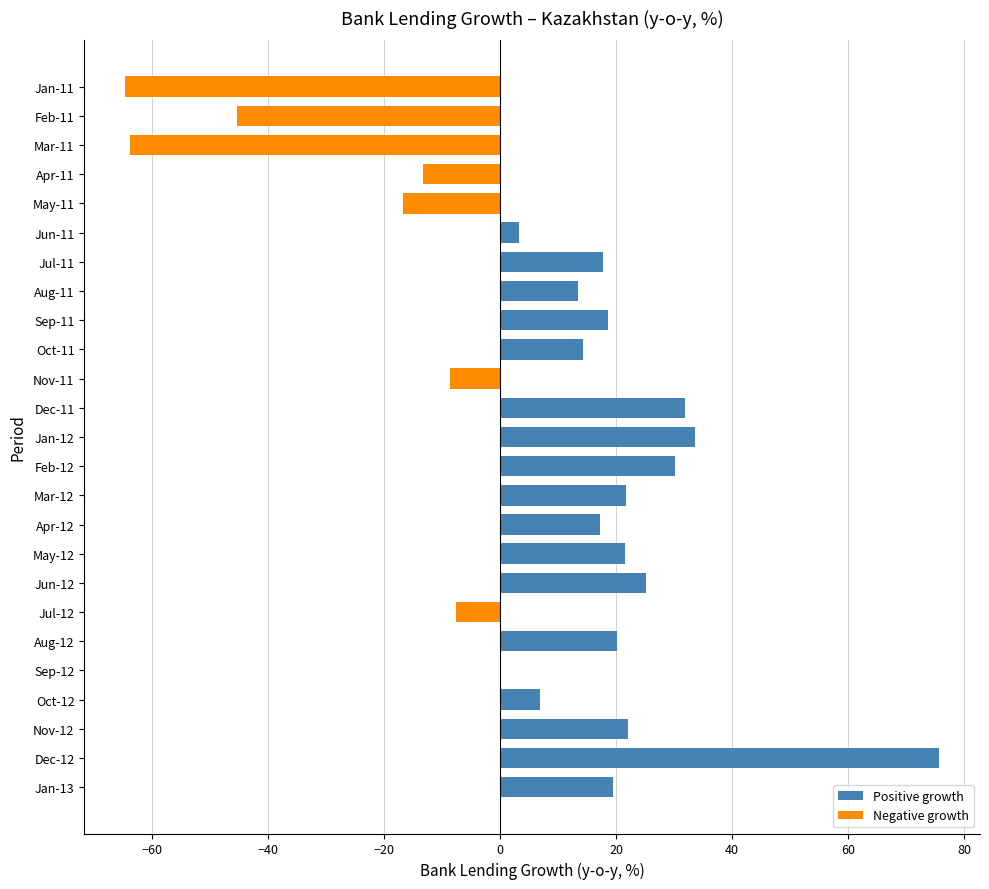

True or false: the data shows 3.3 at Jun-11.

True